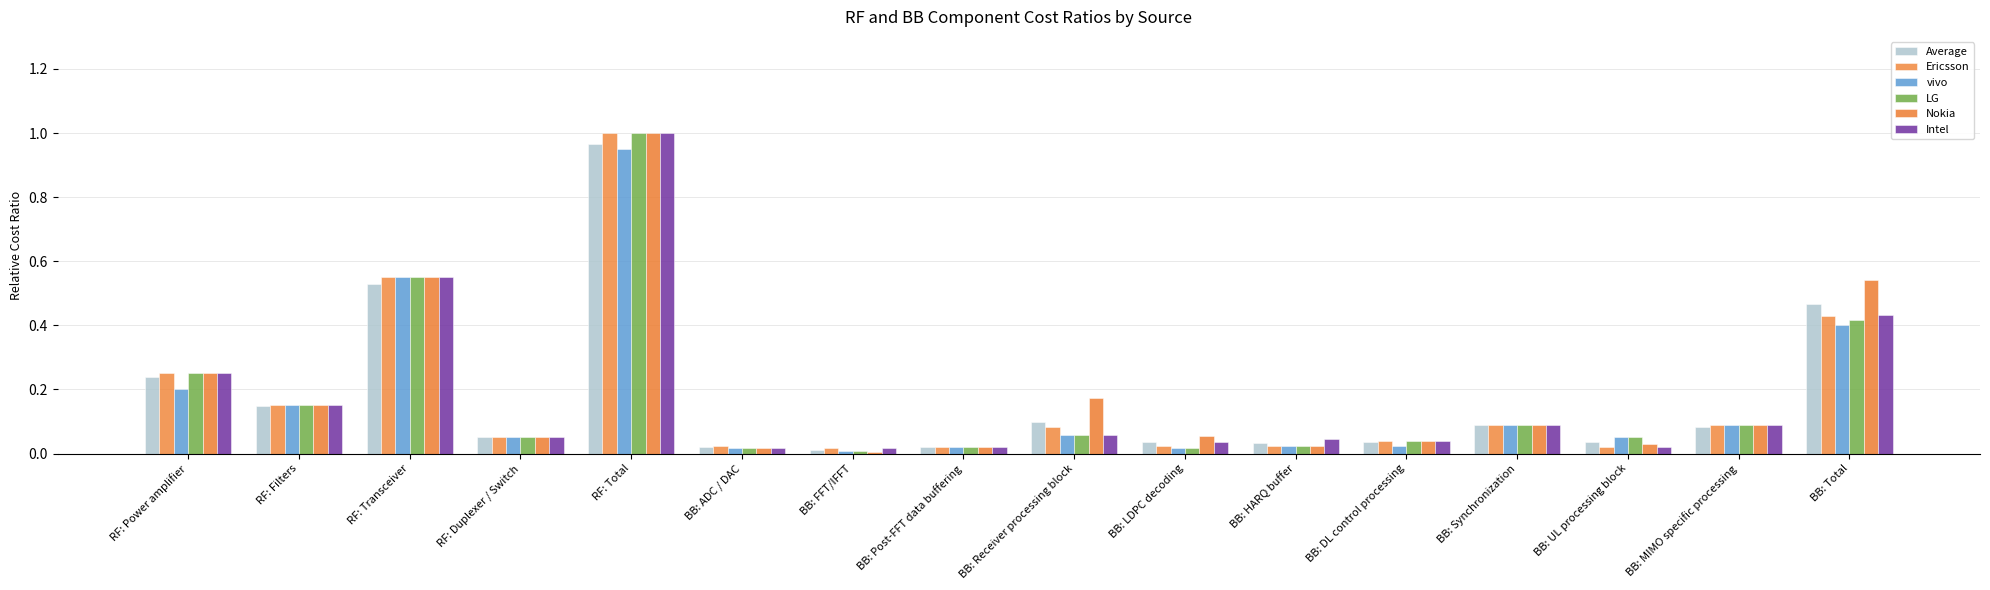

Reading right to left, list all the values displayed in this chart.

Average: BB: Total=0.5	BB: MIMO specific processing=0.1	BB: UL processing block=0.0	BB: Synchronization=0.1	BB: DL control processing=0.0	BB: HARQ buffer=0.0	BB: LDPC decoding=0.0	BB: Receiver processing block=0.1	BB: Post-FFT data buffering=0.0	BB: FFT/IFFT=0.0	BB: ADC / DAC=0.0	RF: Total=1.0	RF: Duplexer / Switch=0.1	RF: Transceiver=0.5	RF: Filters=0.1	RF: Power amplifier=0.2
Ericsson: BB: Total=0.4	BB: MIMO specific processing=0.1	BB: UL processing block=0.0	BB: Synchronization=0.1	BB: DL control processing=0.0	BB: HARQ buffer=0.0	BB: LDPC decoding=0.0	BB: Receiver processing block=0.1	BB: Post-FFT data buffering=0.0	BB: FFT/IFFT=0.0	BB: ADC / DAC=0.0	RF: Total=1.0	RF: Duplexer / Switch=0.1	RF: Transceiver=0.6	RF: Filters=0.1	RF: Power amplifier=0.2
vivo: BB: Total=0.4	BB: MIMO specific processing=0.1	BB: UL processing block=0.1	BB: Synchronization=0.1	BB: DL control processing=0.0	BB: HARQ buffer=0.0	BB: LDPC decoding=0.0	BB: Receiver processing block=0.1	BB: Post-FFT data buffering=0.0	BB: FFT/IFFT=0.0	BB: ADC / DAC=0.0	RF: Total=0.9	RF: Duplexer / Switch=0.1	RF: Transceiver=0.6	RF: Filters=0.1	RF: Power amplifier=0.2
LG: BB: Total=0.4	BB: MIMO specific processing=0.1	BB: UL processing block=0.1	BB: Synchronization=0.1	BB: DL control processing=0.0	BB: HARQ buffer=0.0	BB: LDPC decoding=0.0	BB: Receiver processing block=0.1	BB: Post-FFT data buffering=0.0	BB: FFT/IFFT=0.0	BB: ADC / DAC=0.0	RF: Total=1.0	RF: Duplexer / Switch=0.1	RF: Transceiver=0.6	RF: Filters=0.1	RF: Power amplifier=0.2
Nokia: BB: Total=0.5	BB: MIMO specific processing=0.1	BB: UL processing block=0.0	BB: Synchronization=0.1	BB: DL control processing=0.0	BB: HARQ buffer=0.0	BB: LDPC decoding=0.1	BB: Receiver processing block=0.2	BB: Post-FFT data buffering=0.0	BB: FFT/IFFT=0.0	BB: ADC / DAC=0.0	RF: Total=1.0	RF: Duplexer / Switch=0.1	RF: Transceiver=0.6	RF: Filters=0.1	RF: Power amplifier=0.2
Intel: BB: Total=0.4	BB: MIMO specific processing=0.1	BB: UL processing block=0.0	BB: Synchronization=0.1	BB: DL control processing=0.0	BB: HARQ buffer=0.0	BB: LDPC decoding=0.0	BB: Receiver processing block=0.1	BB: Post-FFT data buffering=0.0	BB: FFT/IFFT=0.0	BB: ADC / DAC=0.0	RF: Total=1.0	RF: Duplexer / Switch=0.1	RF: Transceiver=0.6	RF: Filters=0.1	RF: Power amplifier=0.2